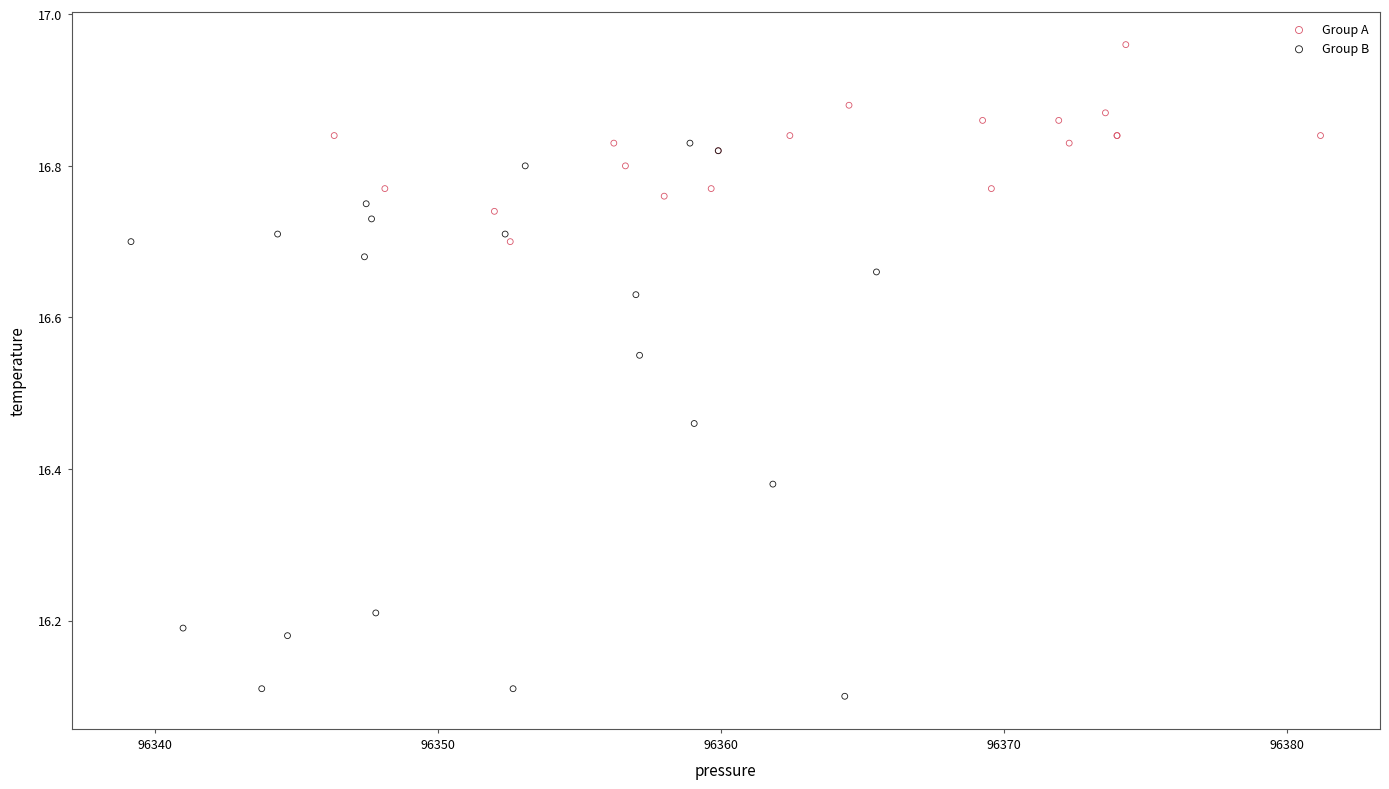

Which series has the largest Y range (max minus min)?

Group B